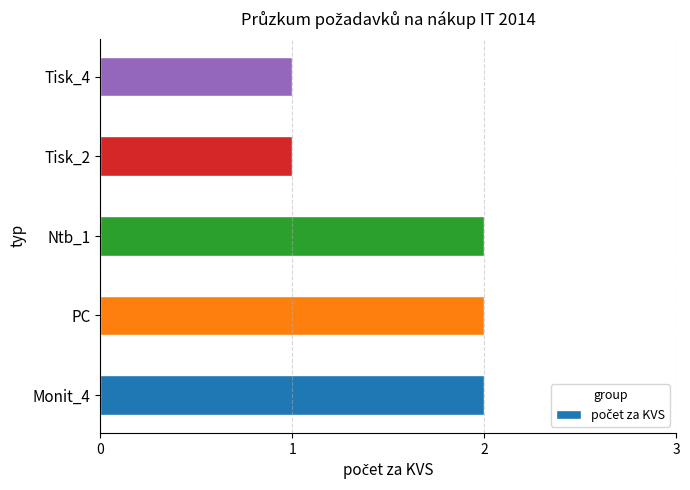

True or false: the data shows 0 at Tisk_4.

False